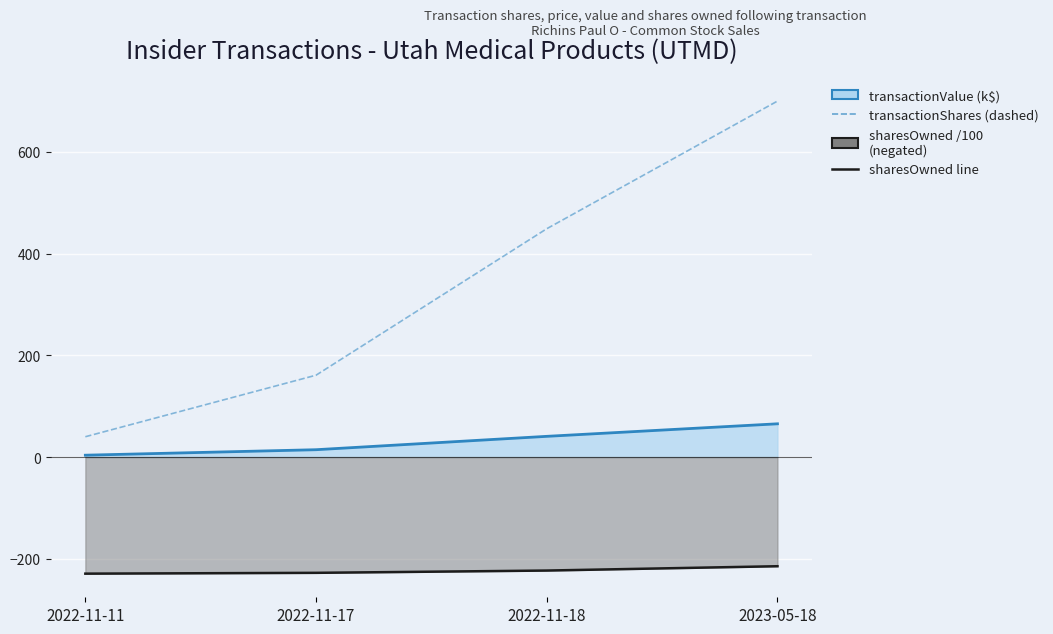

True or false: sharesOwned /100 (neg) has more than 2 points higher than both neighbors.

False